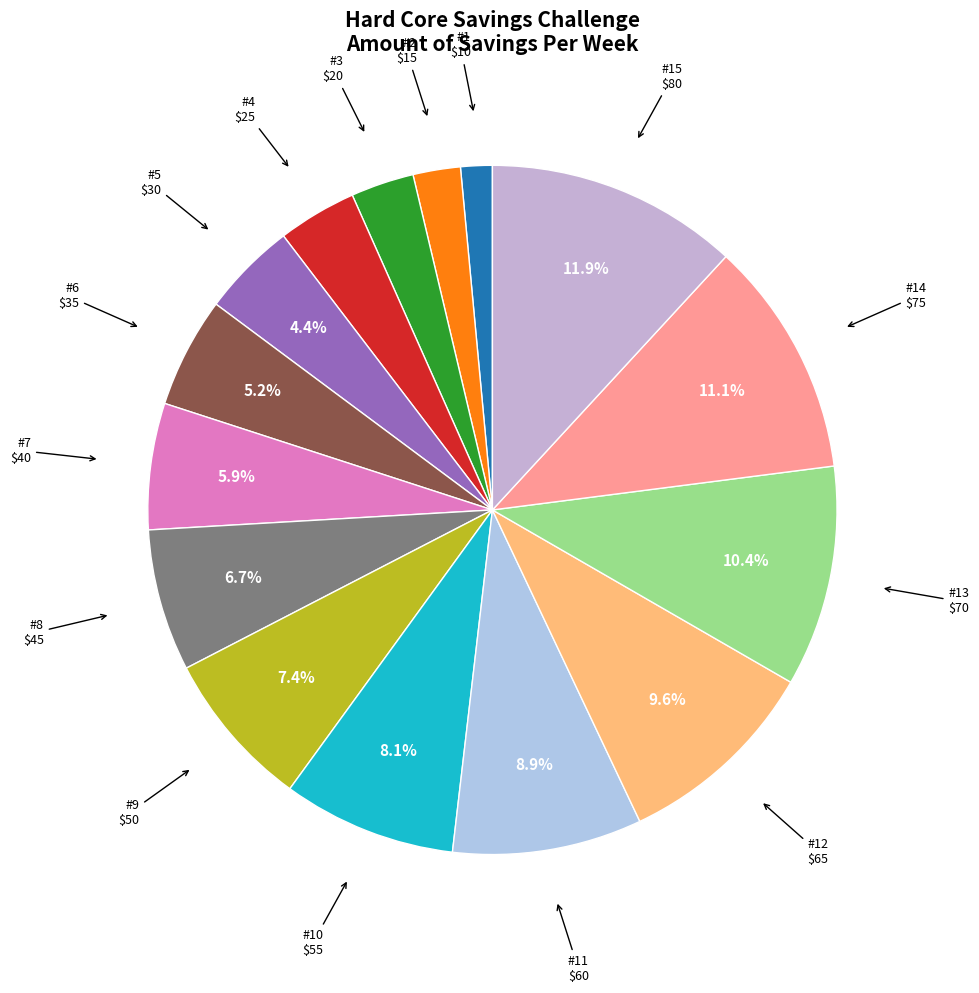

To the nearest percent, what is the difference between the largest and smallest slice percentages?

10%